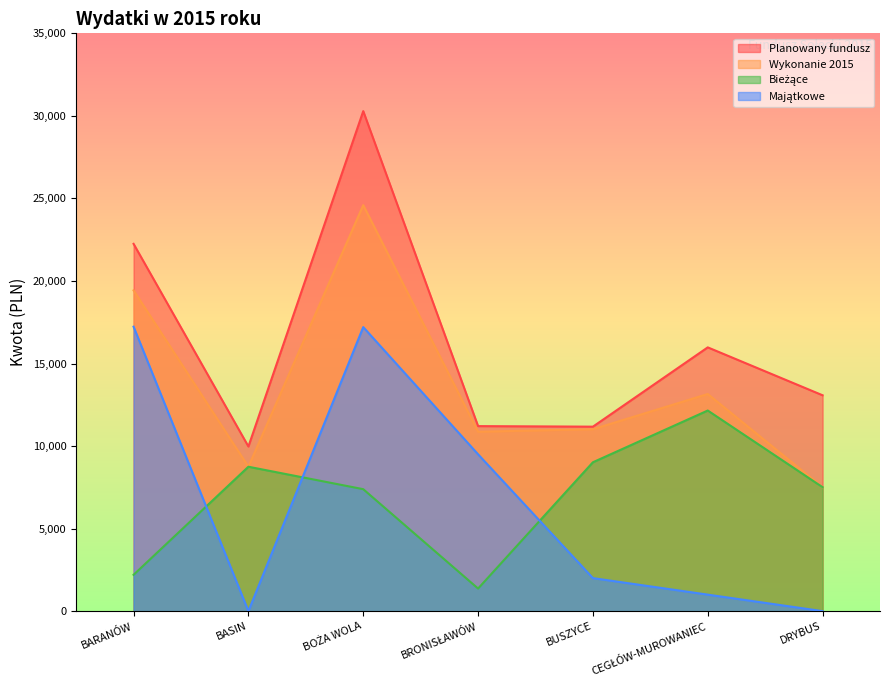

At which label does Majątkowe first exceed 2000?

BARANÓW